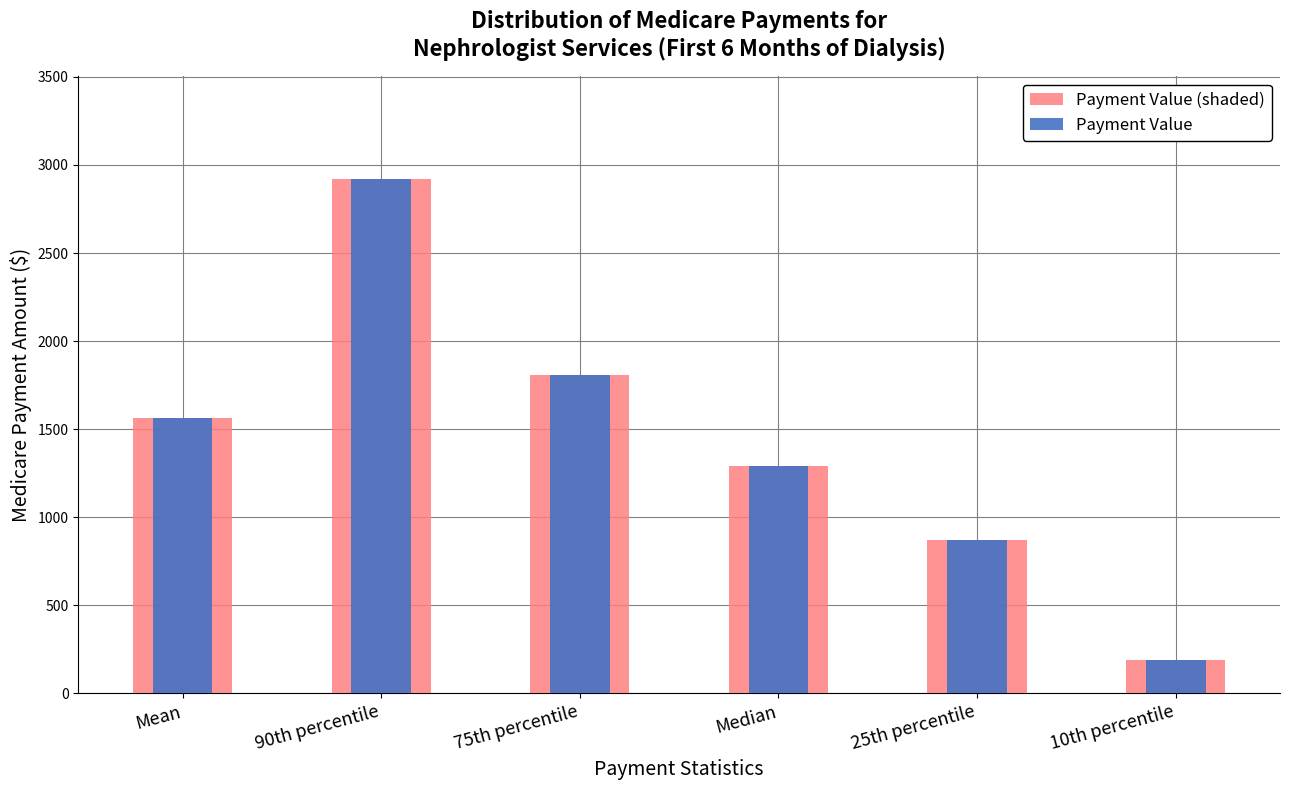

The Payment Value (outer) series shows 1563.0 at Mean. True or false?

True